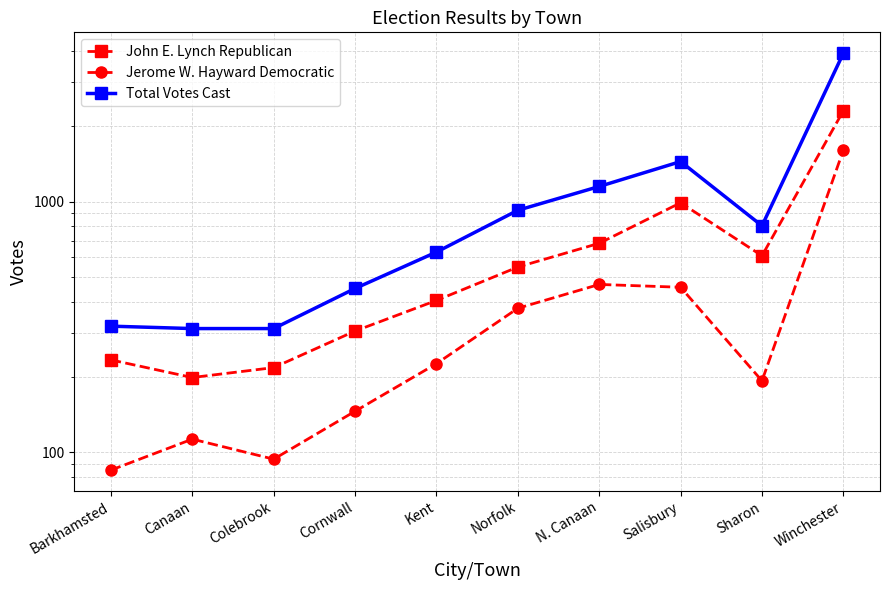

Which series has the widest spread of values?

Total Votes Cast